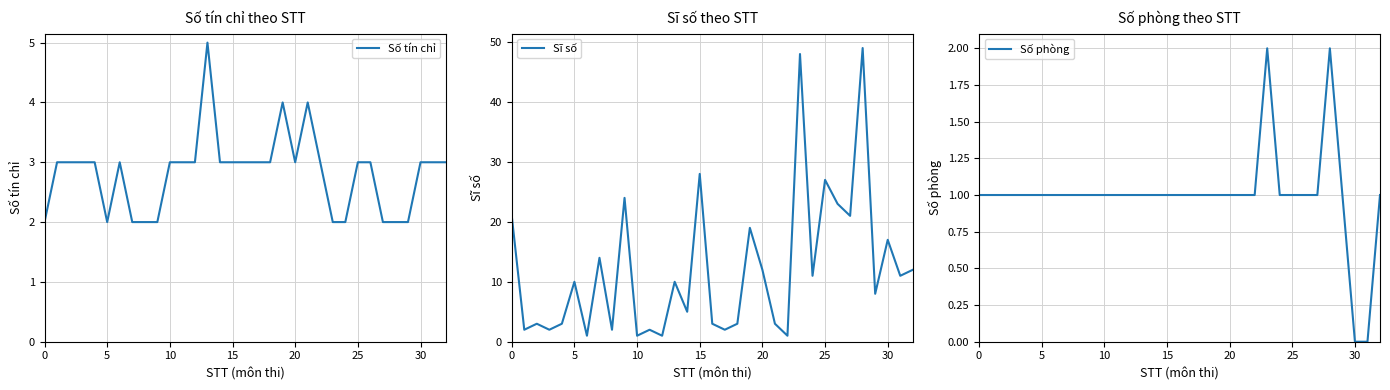

Which series changed the most between 20 and 21?

Sĩ số